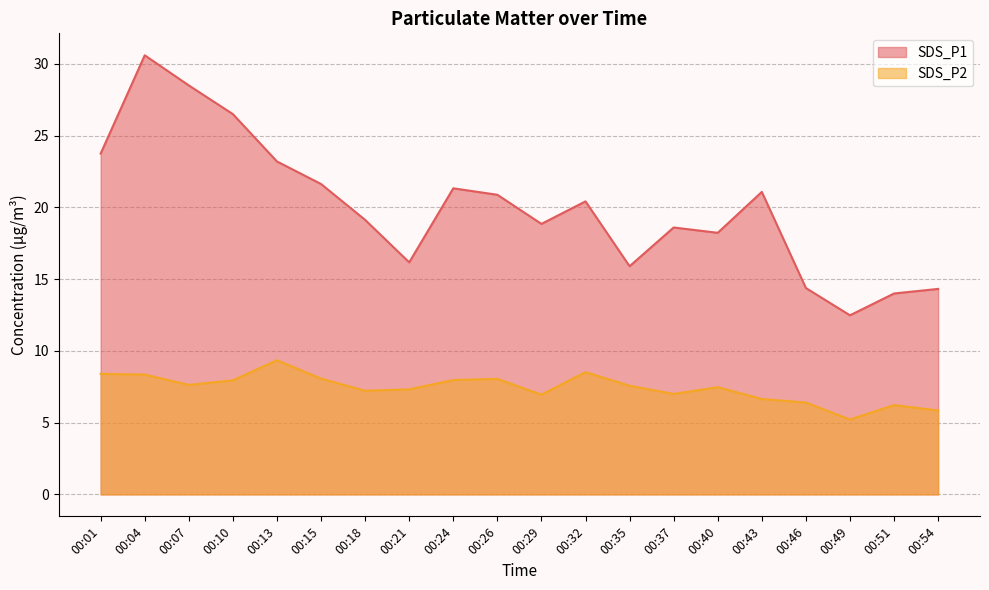

What is the greatest value displayed?

30.6